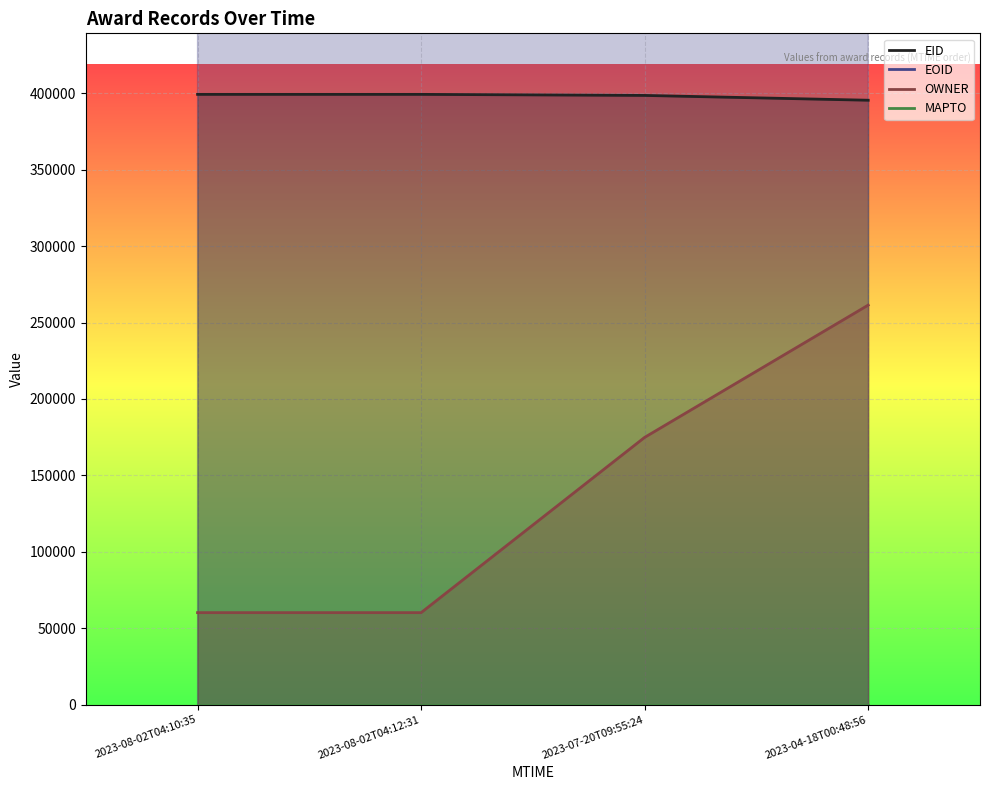

True or false: EID and MAPTO intersect in this chart.

False